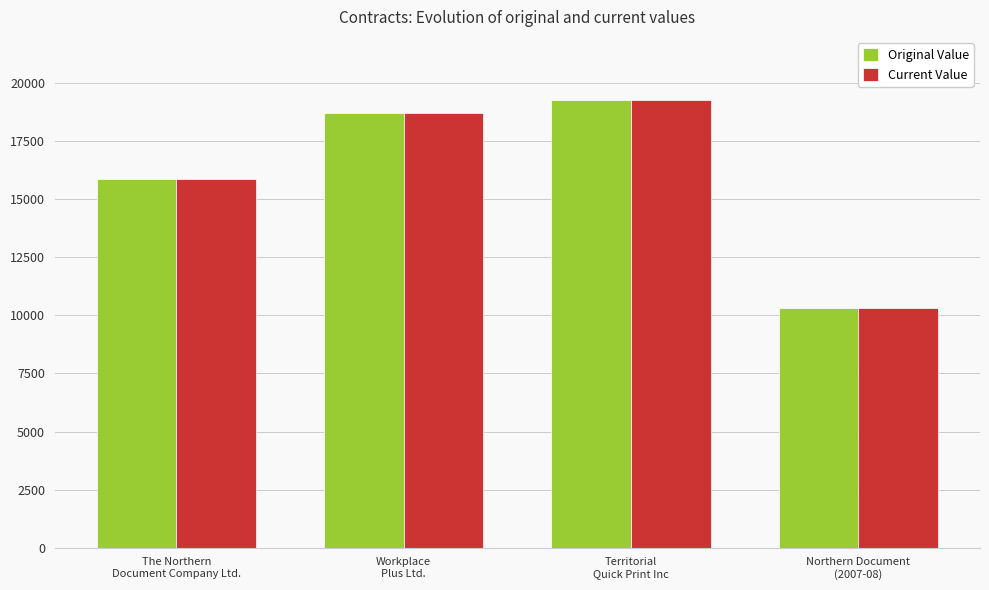

Is the value of Original Value at Territorial
Quick Print Inc greater than the value of Current Value at Workplace
Plus Ltd.?

Yes